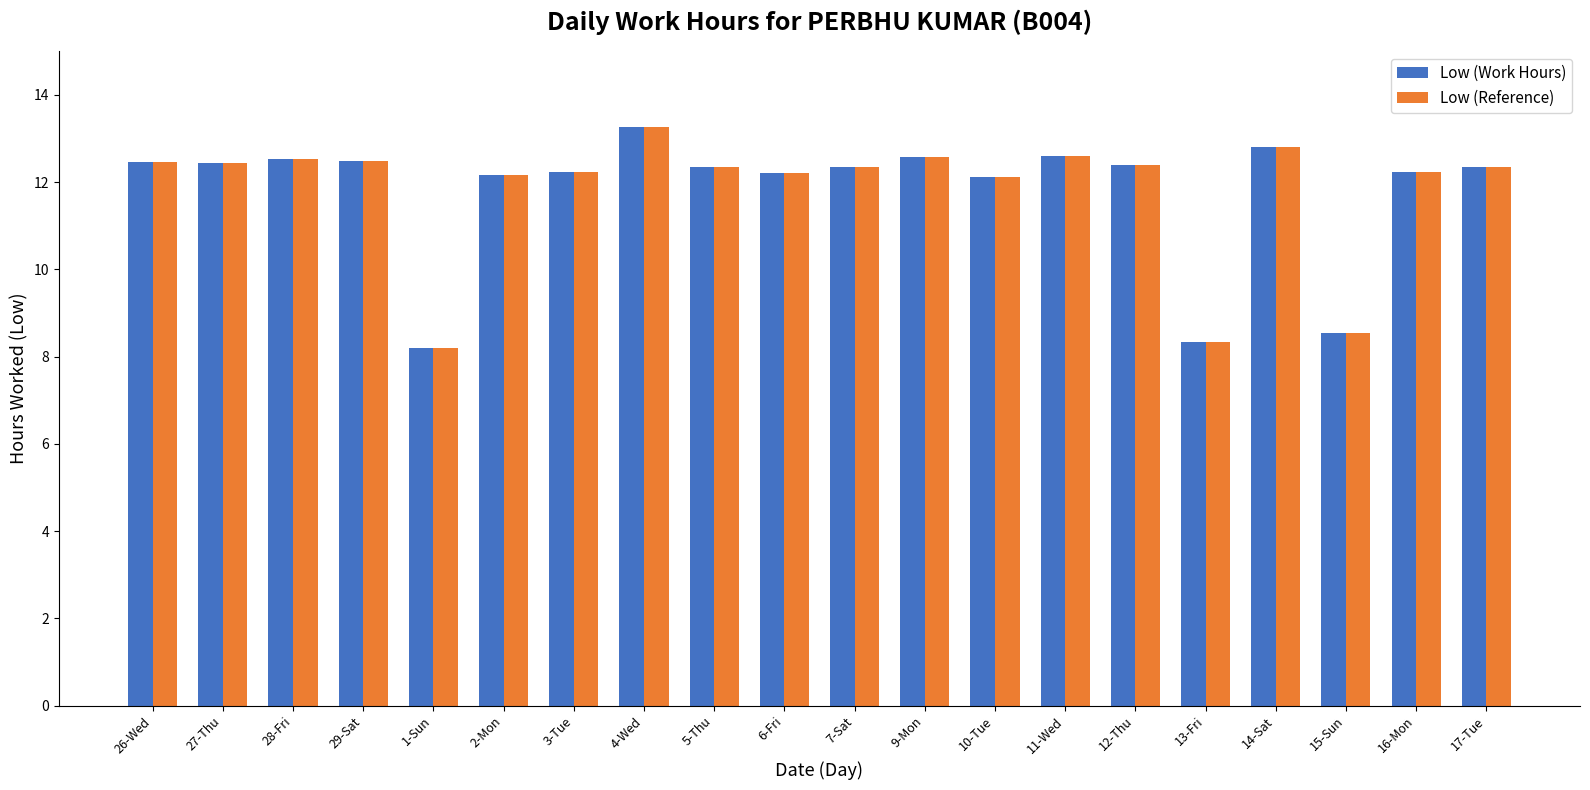

What is the sum of the Low (Work Hours) values at 1-Sun and 2-Mon?

20.4